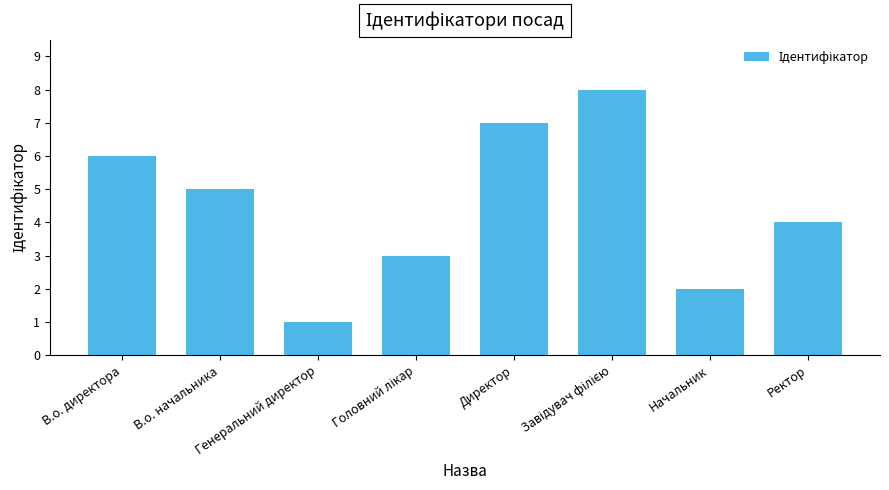

The value at В.о. директора is 6. True or false?

True